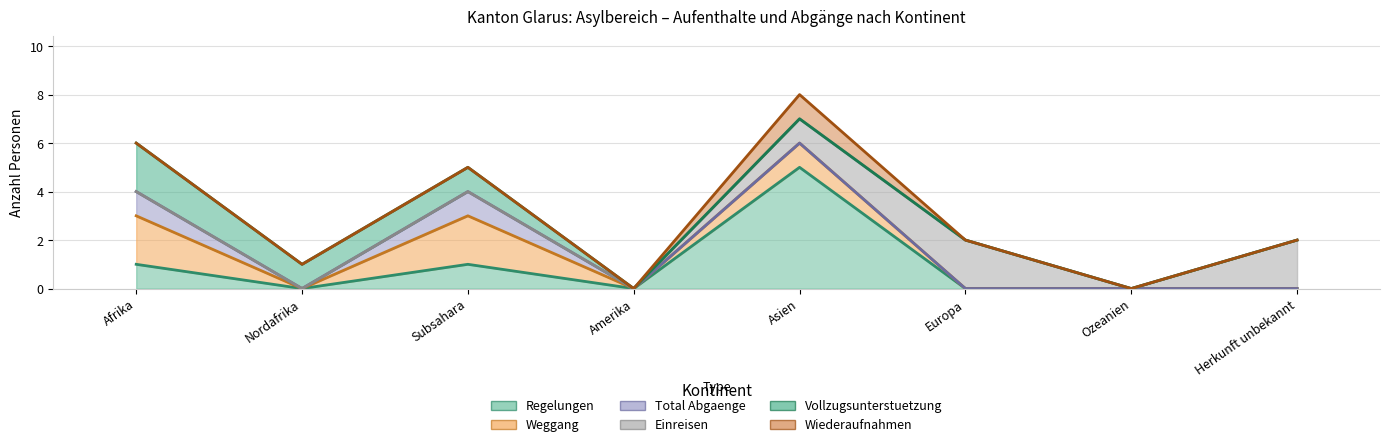

Between Europa and Ozeanien, which is larger?

Europa